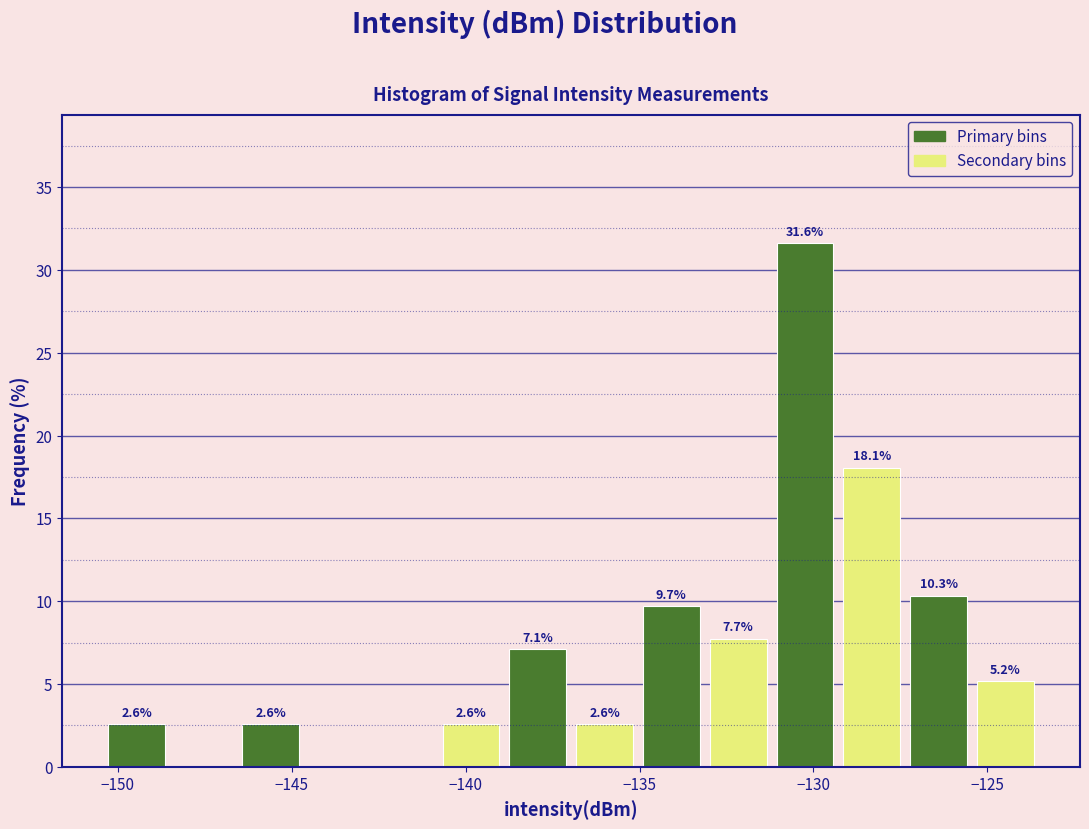

Read against the x-axis, roughly where is the centre of the tallest bar?

-130.0